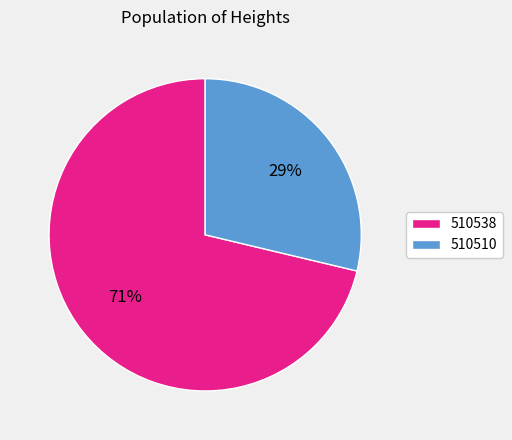

Between 510538 and 510510, which is larger?

510538